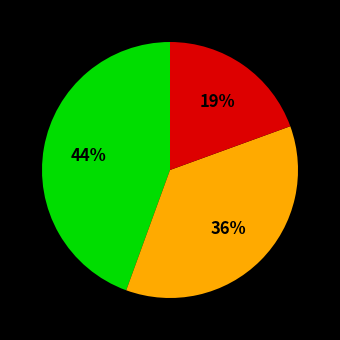

Does any single category account for the majority?

No